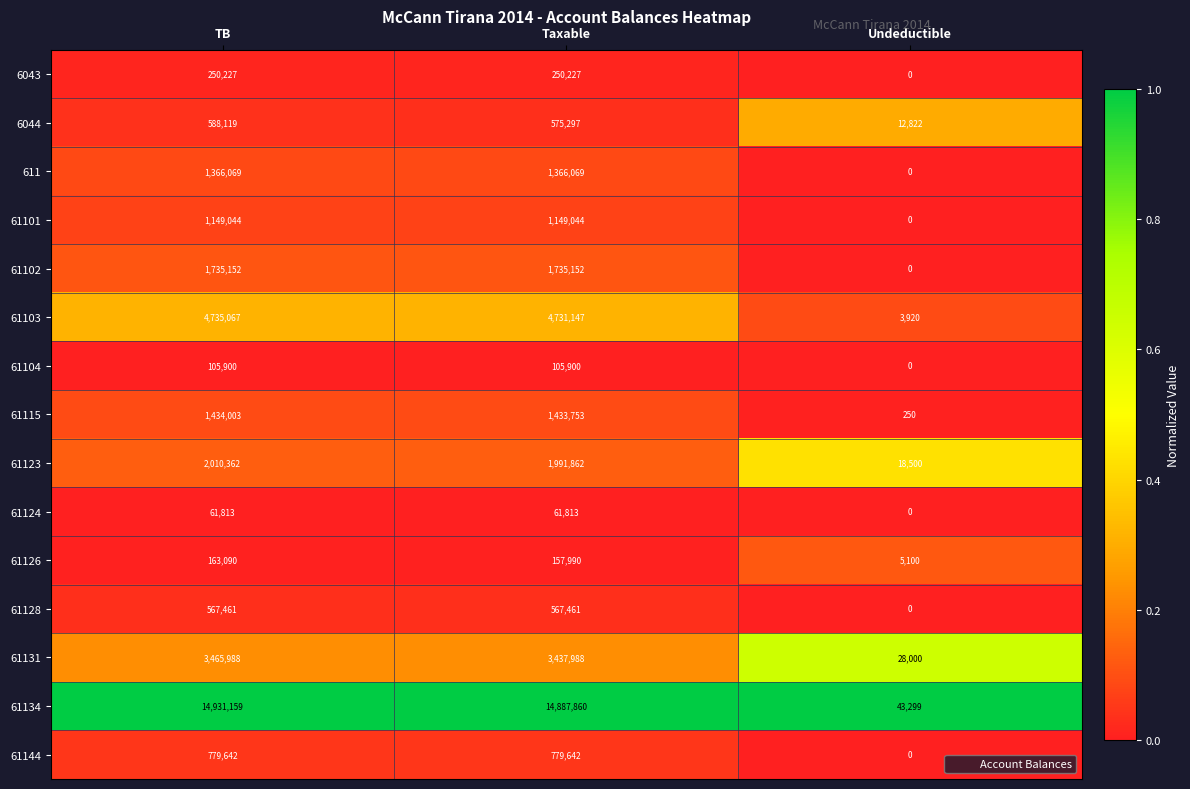

What is the maximum value shown in the chart?

14931159